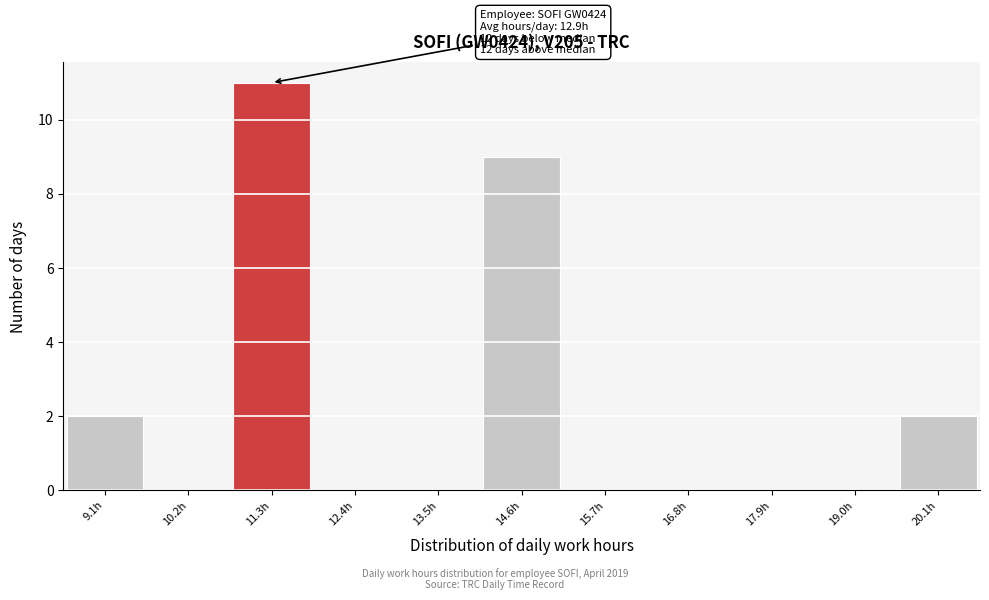

Over which range of the x-axis is the bar tallest?

10.8 to 11.8